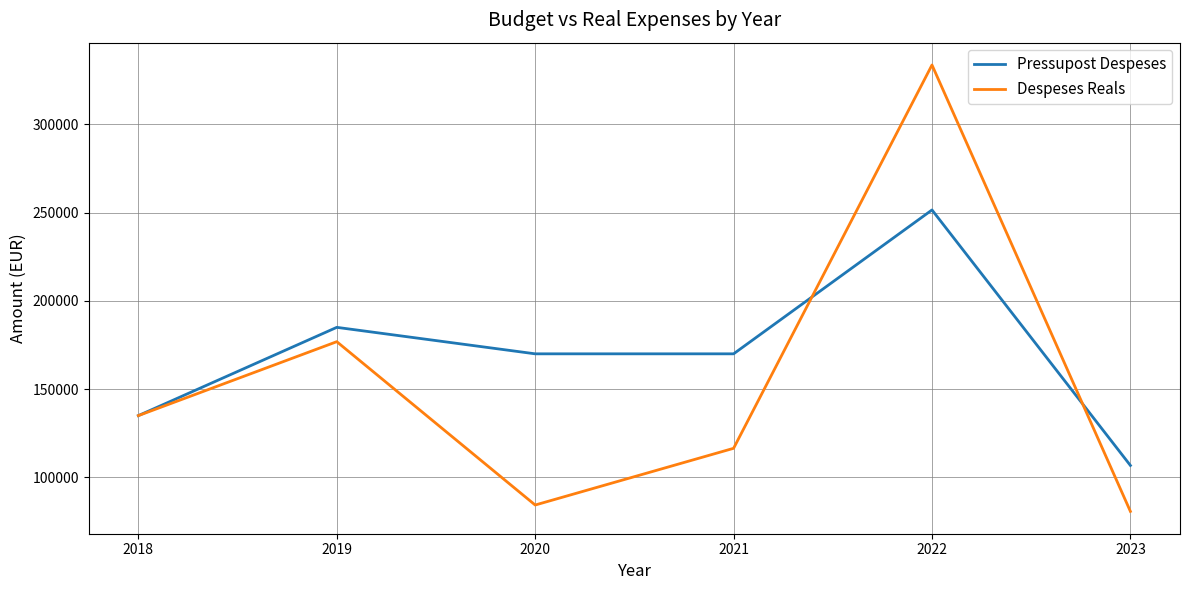

Rank the series by their maximum value, from highest to lowest.

Despeses Reals, Pressupost Despeses